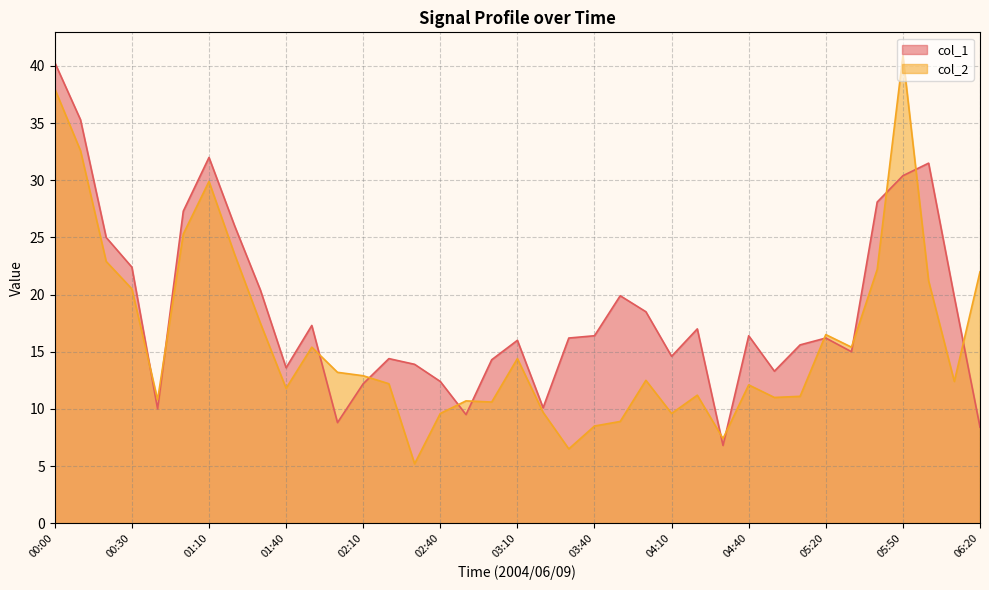

Rank the categories by col_1 value from lowest to highest.

04:30, 06:20, 02:00, 02:50, 00:40, 03:20, 02:10, 02:40, 04:50, 01:40, 02:30, 03:00, 02:20, 04:10, 05:30, 05:10, 03:10, 03:30, 05:20, 03:40, 04:40, 04:20, 01:50, 04:00, 06:10, 03:50, 01:30, 00:30, 00:20, 01:20, 01:00, 05:40, 05:50, 06:00, 01:10, 00:10, 00:00